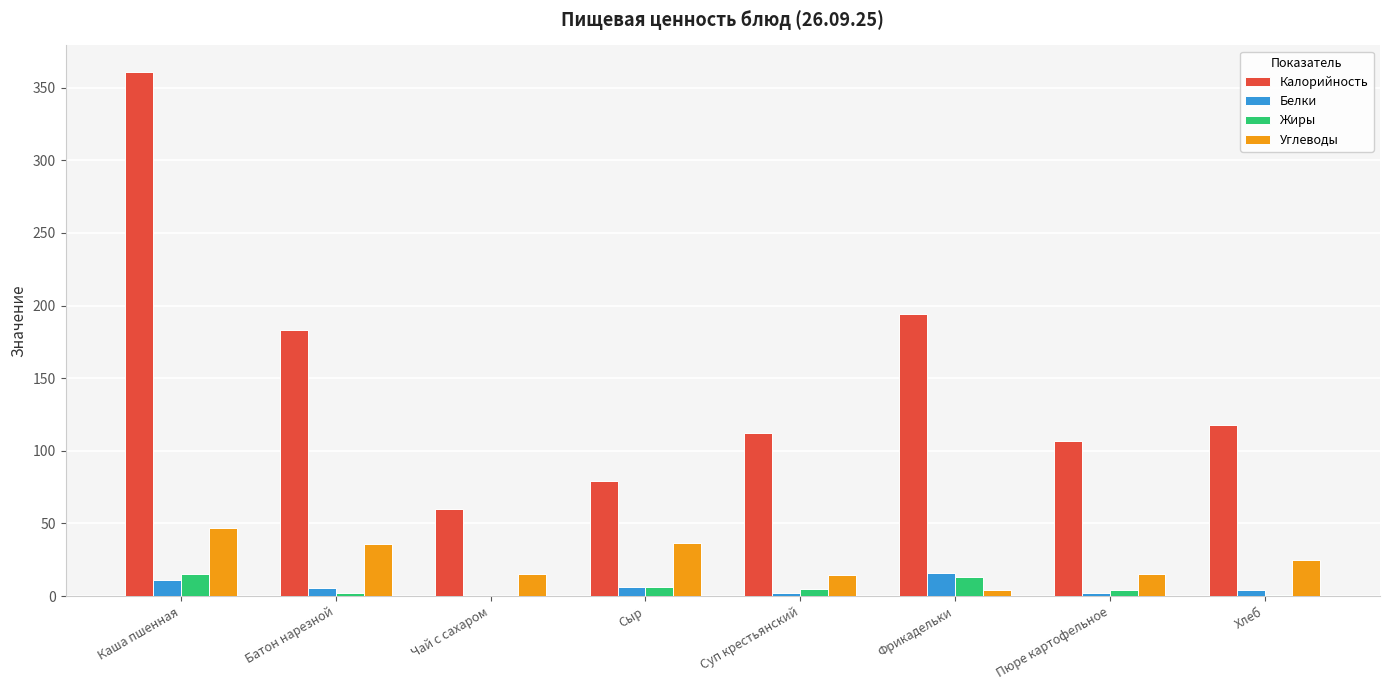

What is the total value across all series at Хлеб?

147.5